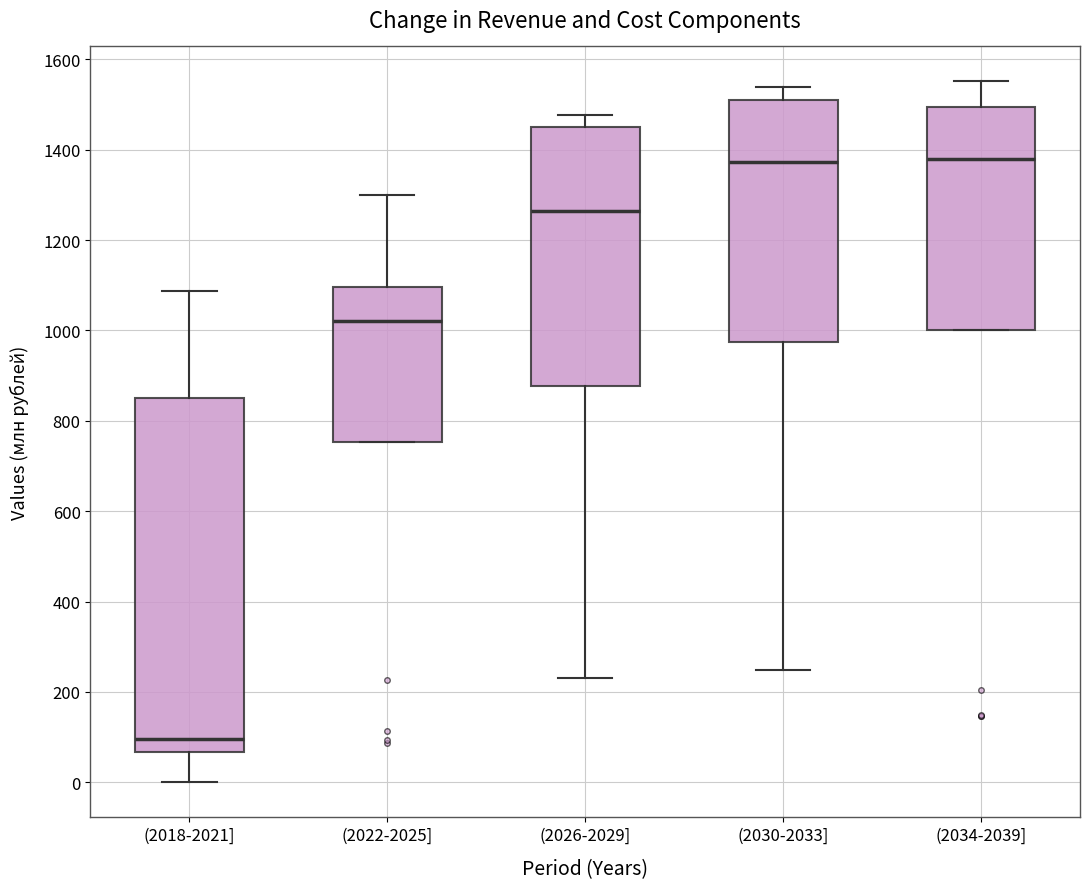

Where does the upper whisker of the box for (2022-2025] end on the y-axis? The values are not printed on the chart, so give them approximately, as read against the axis.

1300